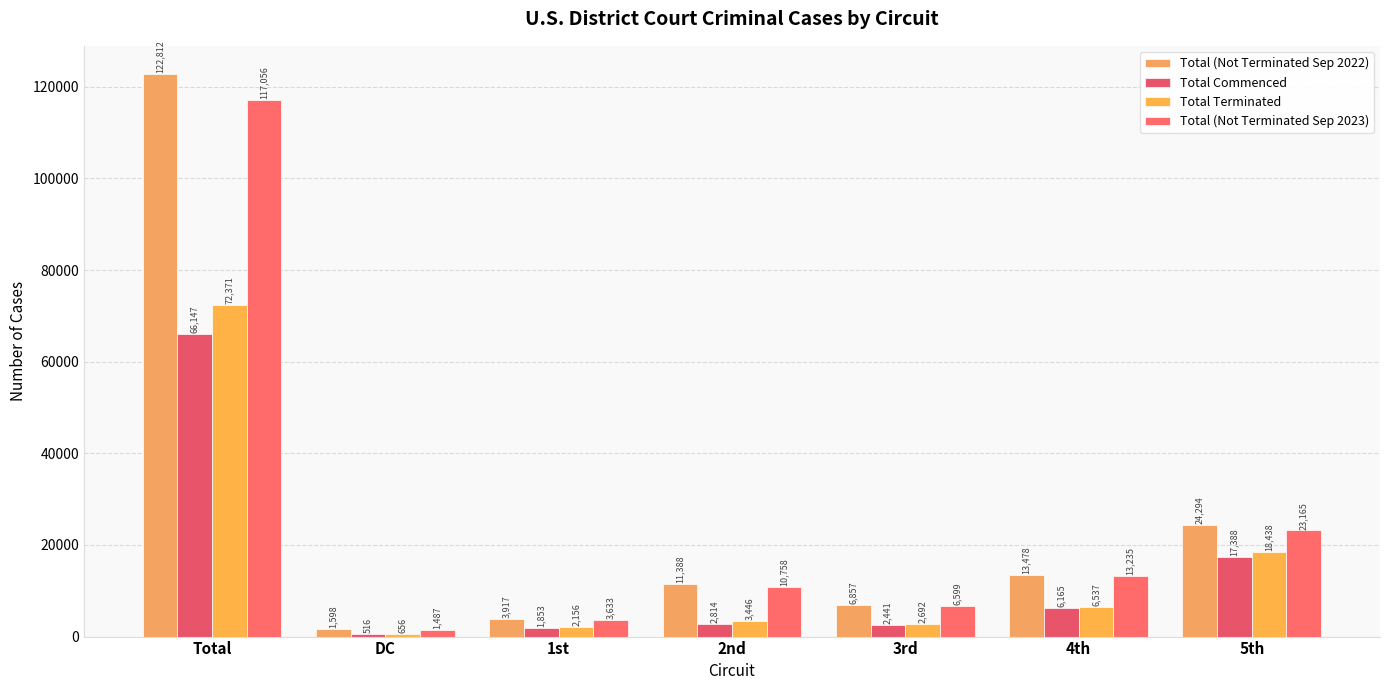

Which category has the highest value across all series?

Total